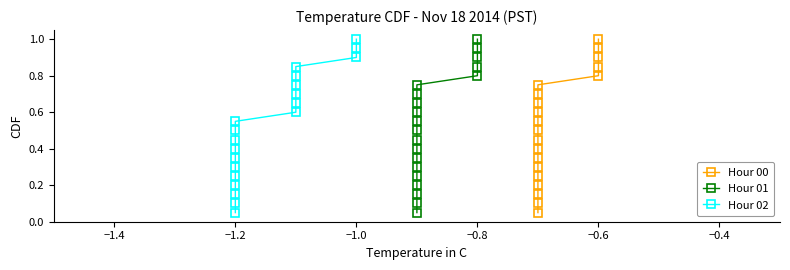

True or false: Hour 00 has more than 2 points higher than both neighbors.

False